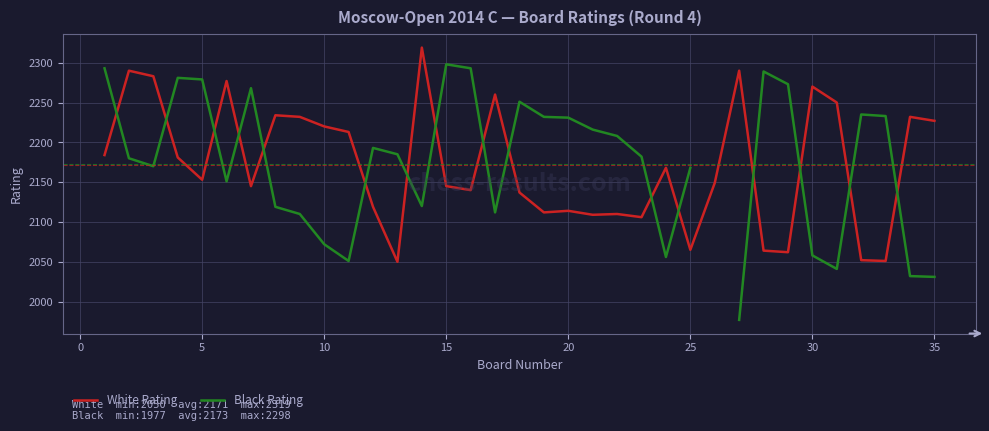

What is the maximum value for White Rating?

2319